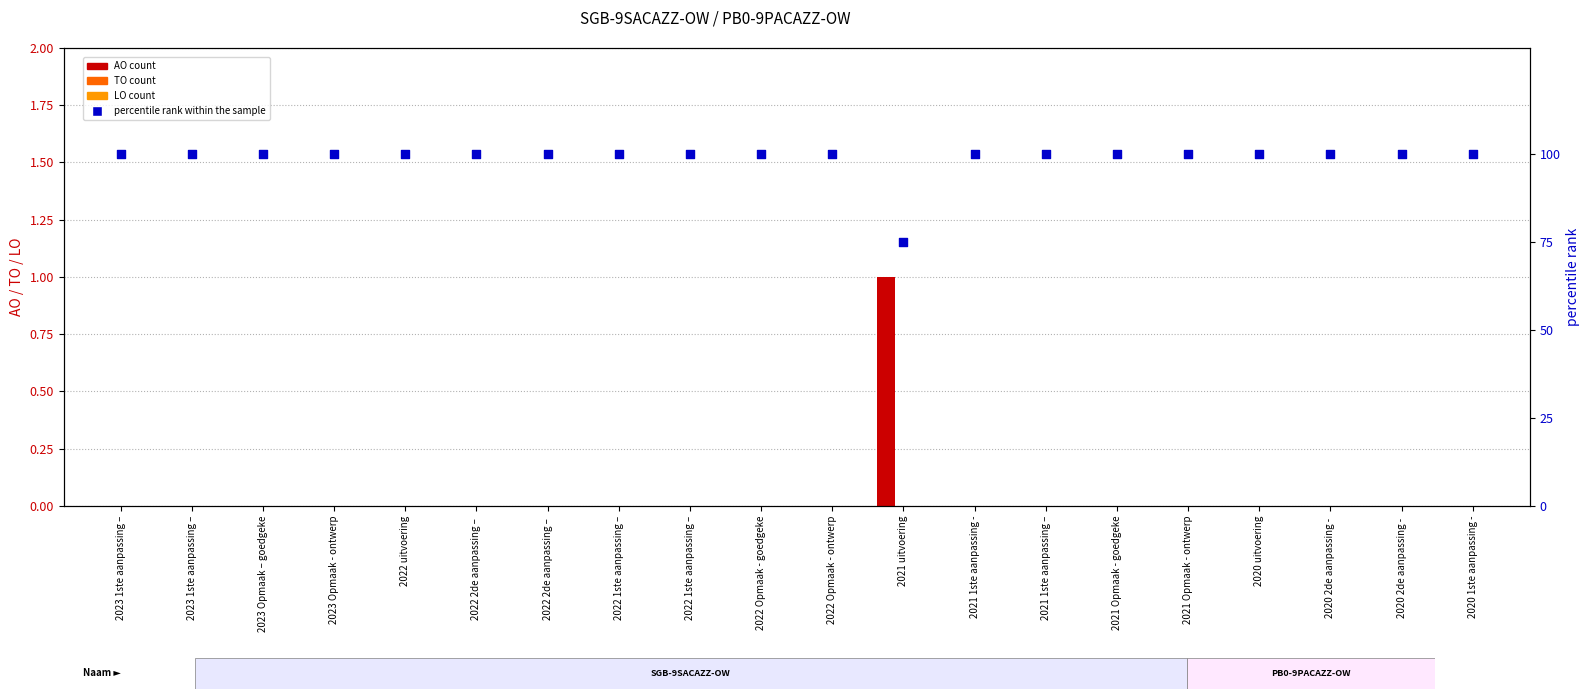

At which category is the sum across all series the highest?

2023 1ste aanpassing –